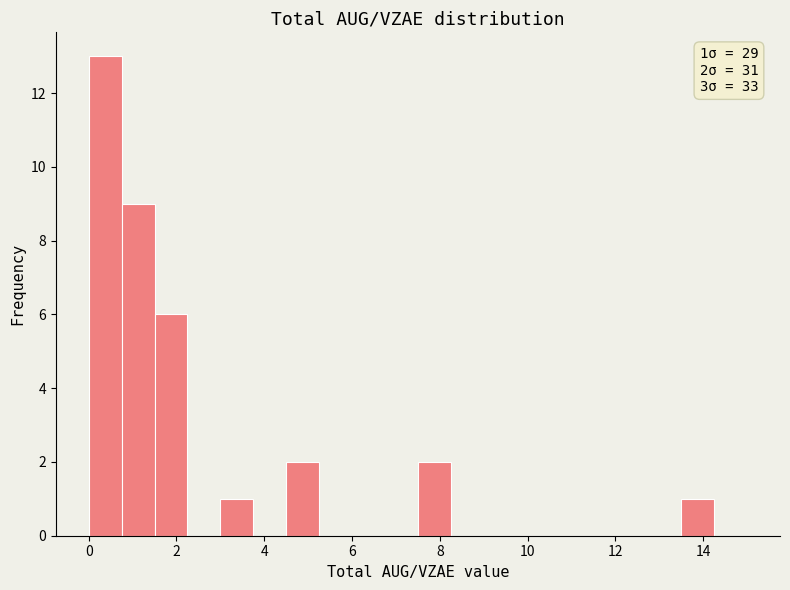

Around what value on the x-axis is the tallest bar? Give the approximate position of its centre, as read against the axis.

0.4